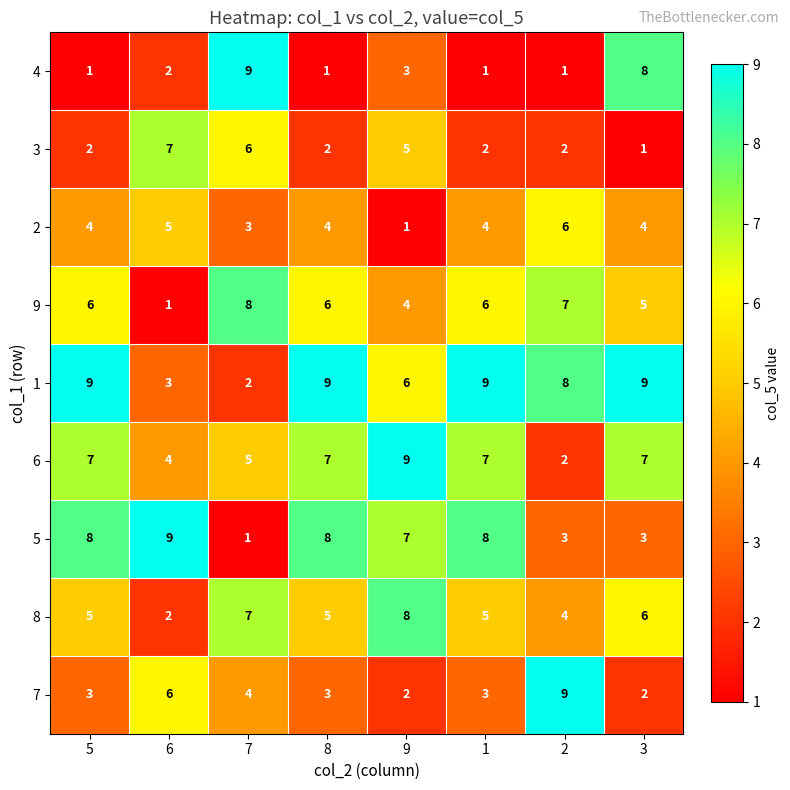

The 5 series shows 3 at 2. True or false?

True